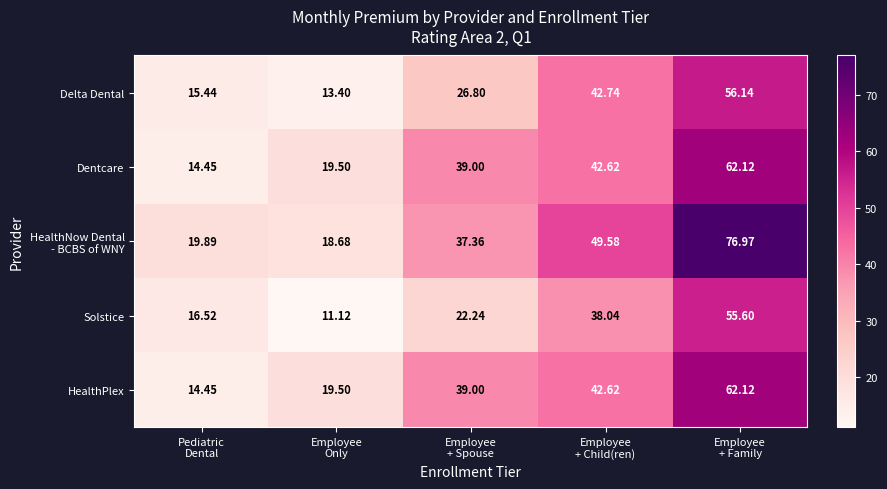

Which category has the lowest value across all series?

Employee
Only